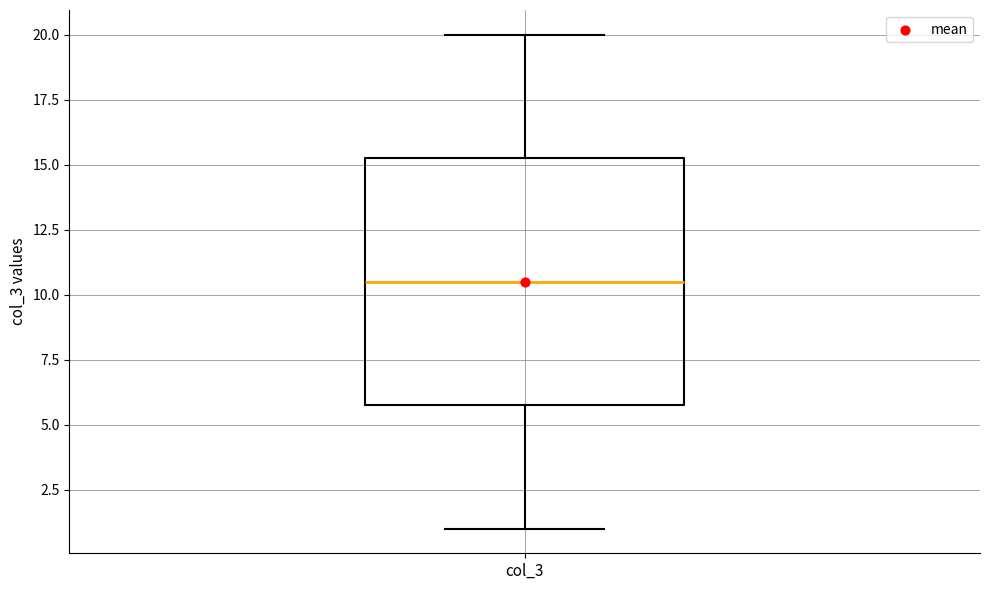

Where does the median line of the box for col_3 sit on the y-axis? The values are not printed on the chart, so give them approximately, as read against the axis.

10.5